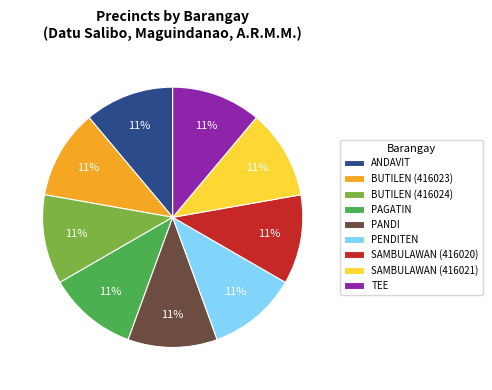

To the nearest percent, what is the average slice percentage?

11%